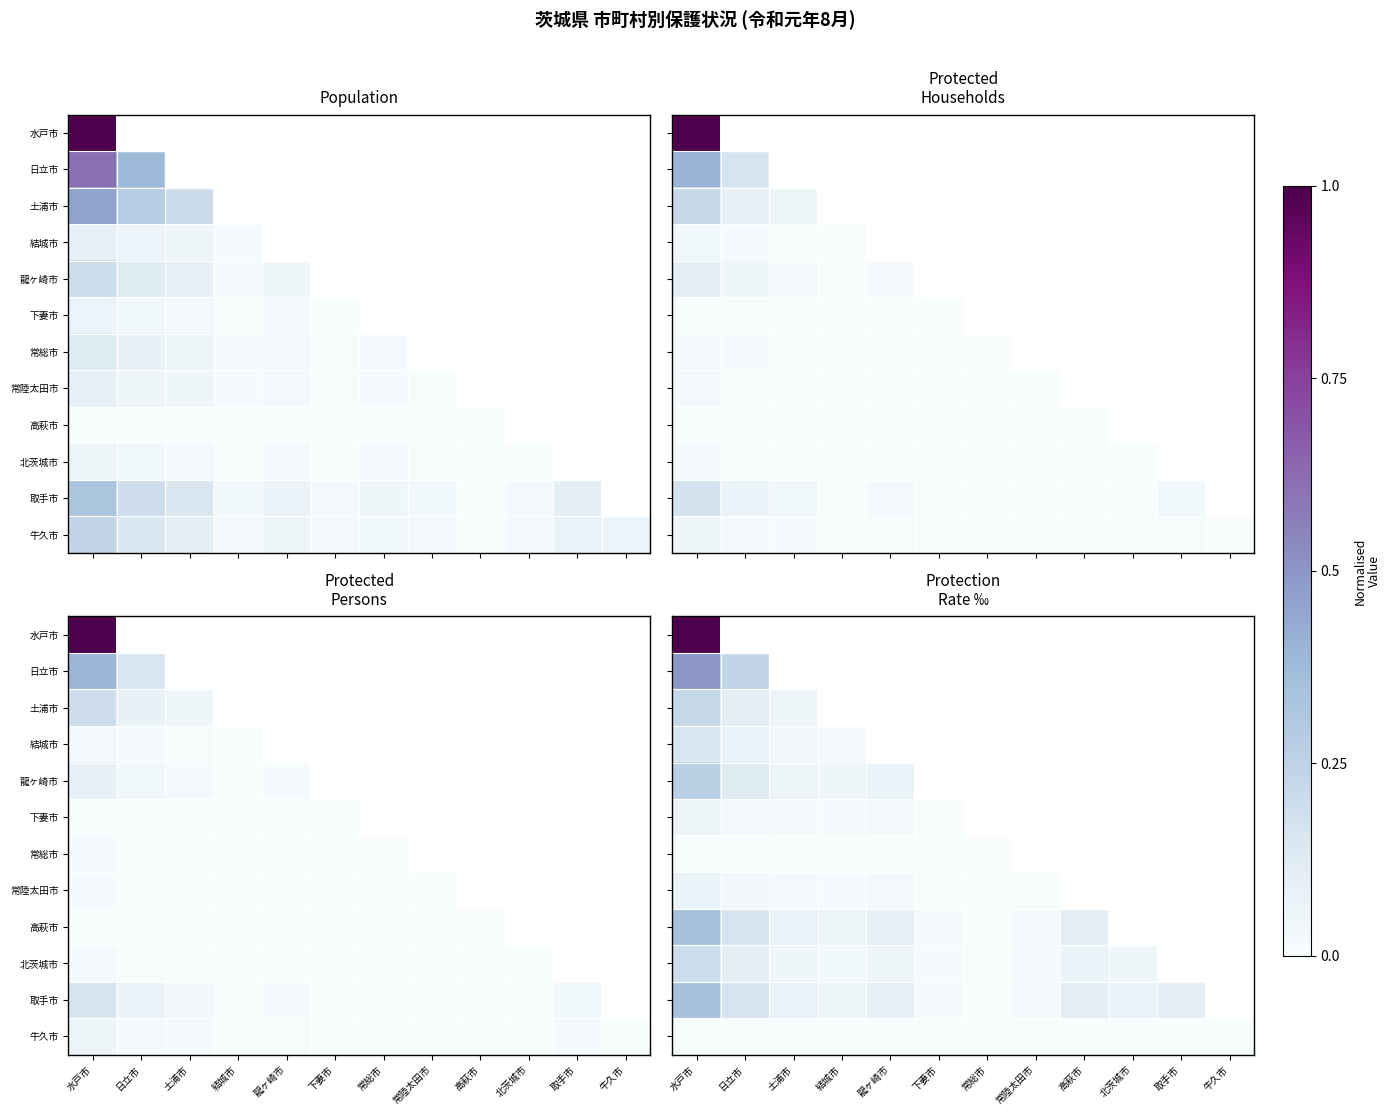

True or false: 牛久市 has a value of 0.0 at 高萩市.

True